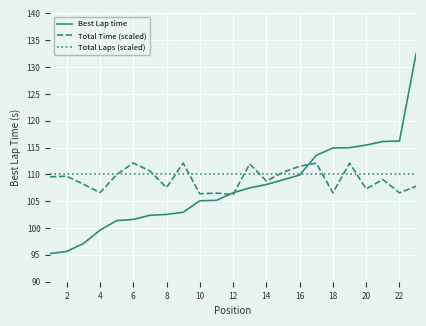

Rank the series by their average value, from highest to lowest.

Total Laps (scaled), Total Time (scaled), Best Lap time